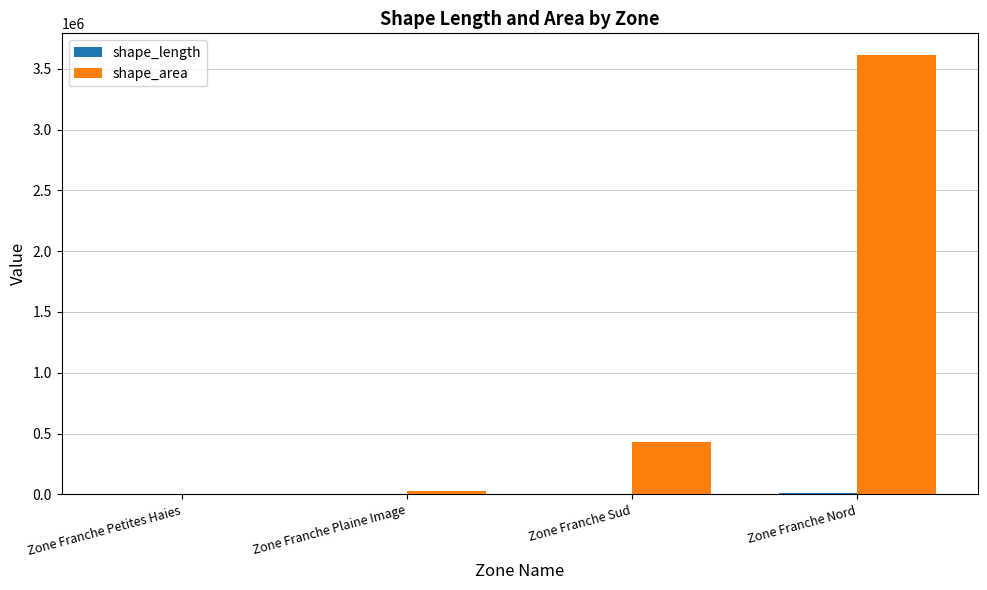

How many series are shown in this chart?

2